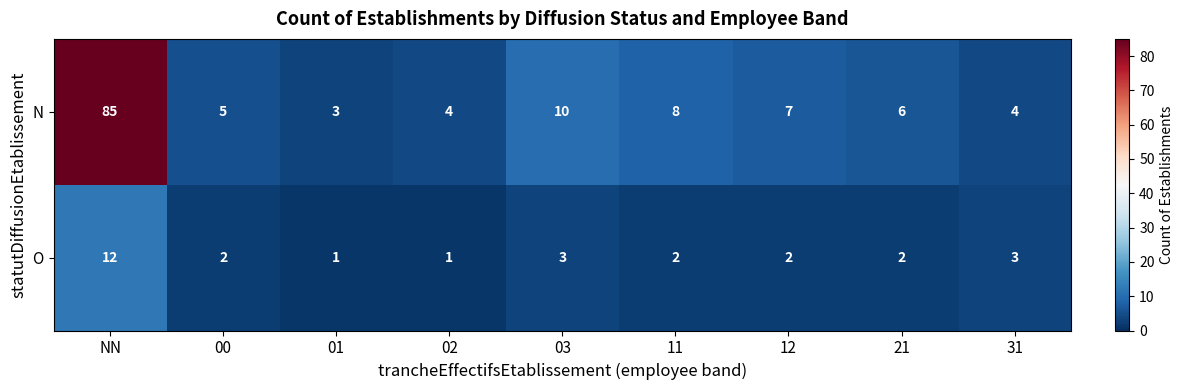

The value of N at 31 is 1. True or false?

False